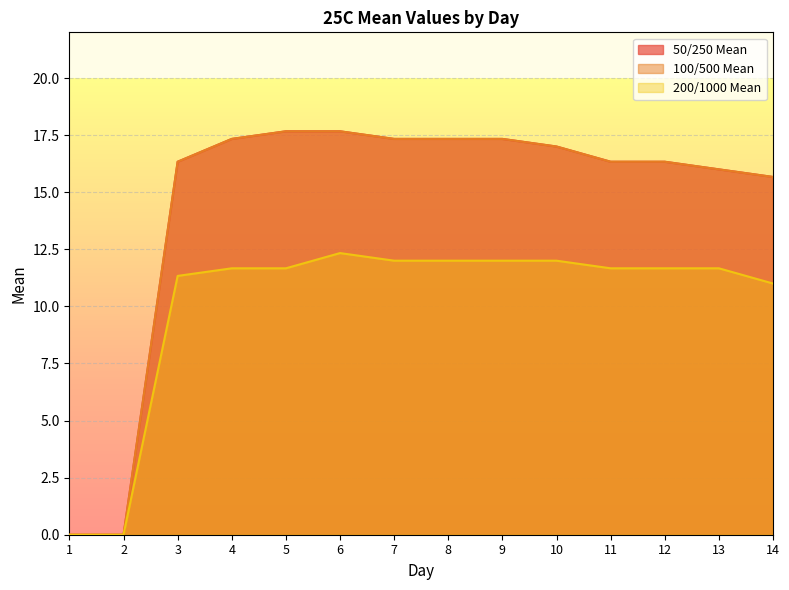

True or false: 200/1000 Mean has a value of -5.5 at 1.

False